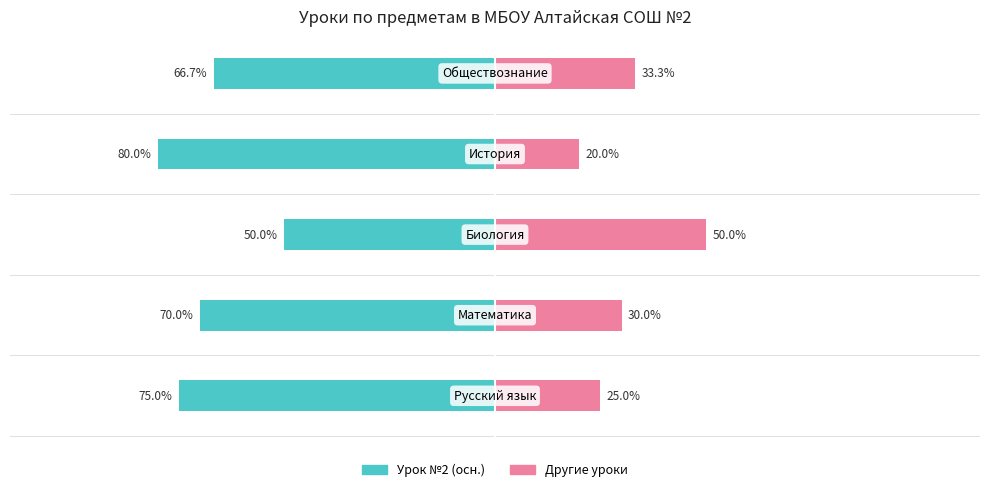

What is the average value of the Другие уроки series?

31.7